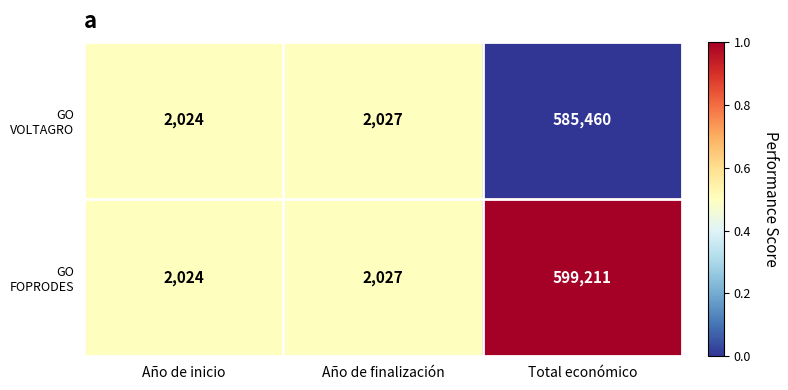

What is the difference between the highest and lowest values at Total económico?

13751